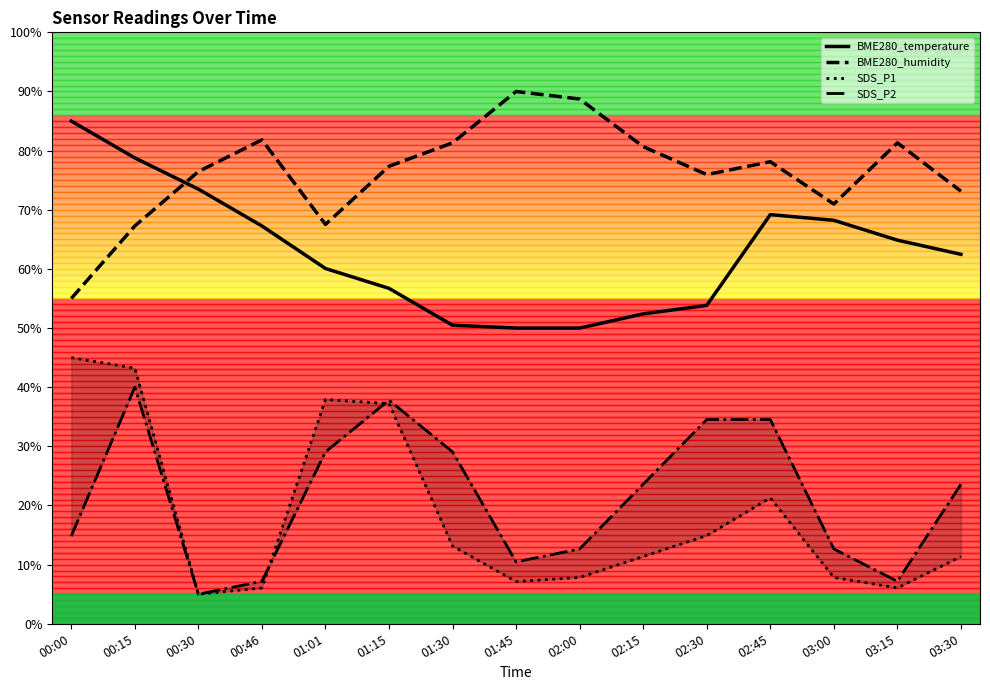

Is it true that SDS_P2 equals 10.5 at 01:45?

True